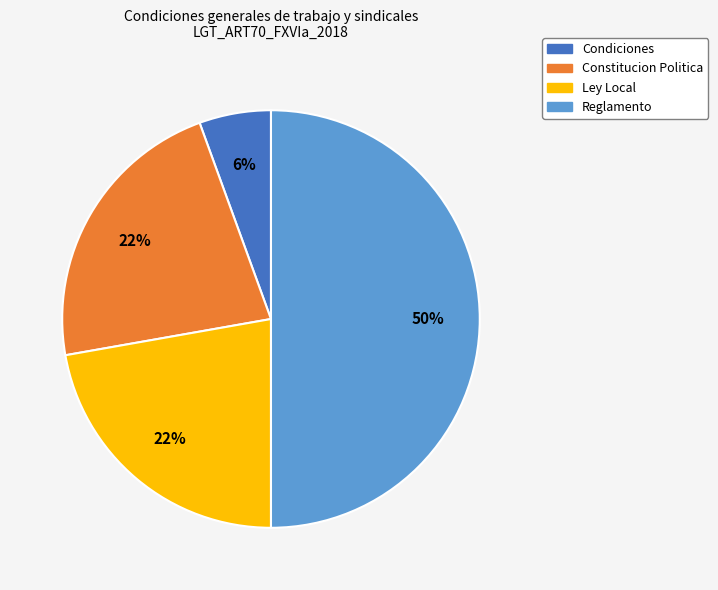

Combined, do Ley Local and Constitucion Politica account for over 50%?

No